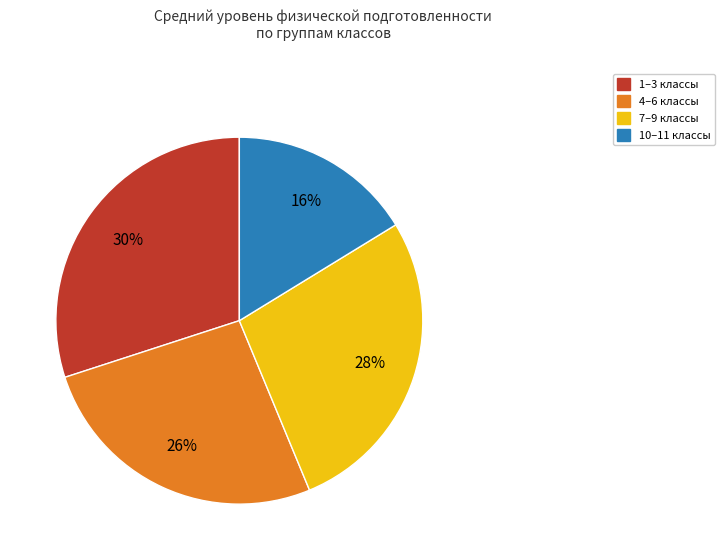

Is there a majority slice in this chart?

No